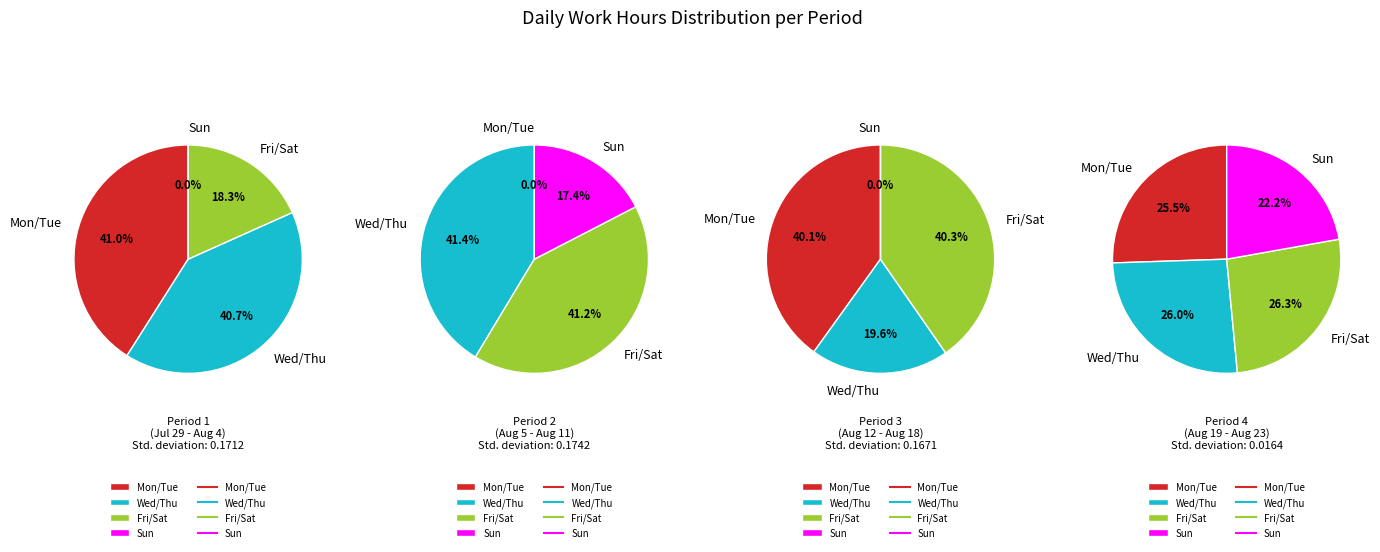

True or false: 1-Sat accounts for 1% of the total.

False